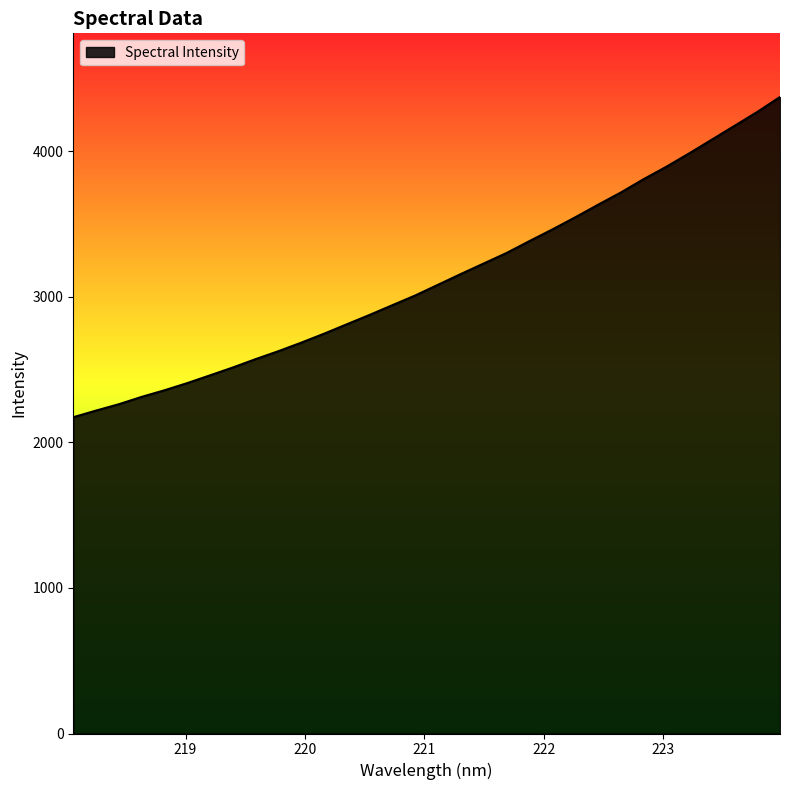

What is the difference between the maximum and minimum values?

2199.4